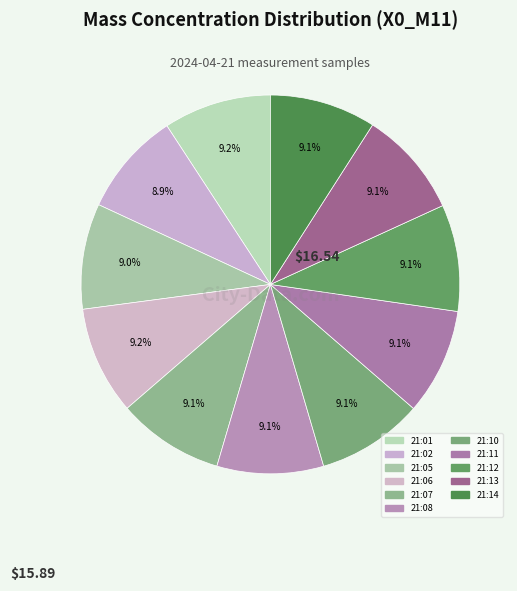

What is the change in value from 21:05 to 21:08?

+0.2